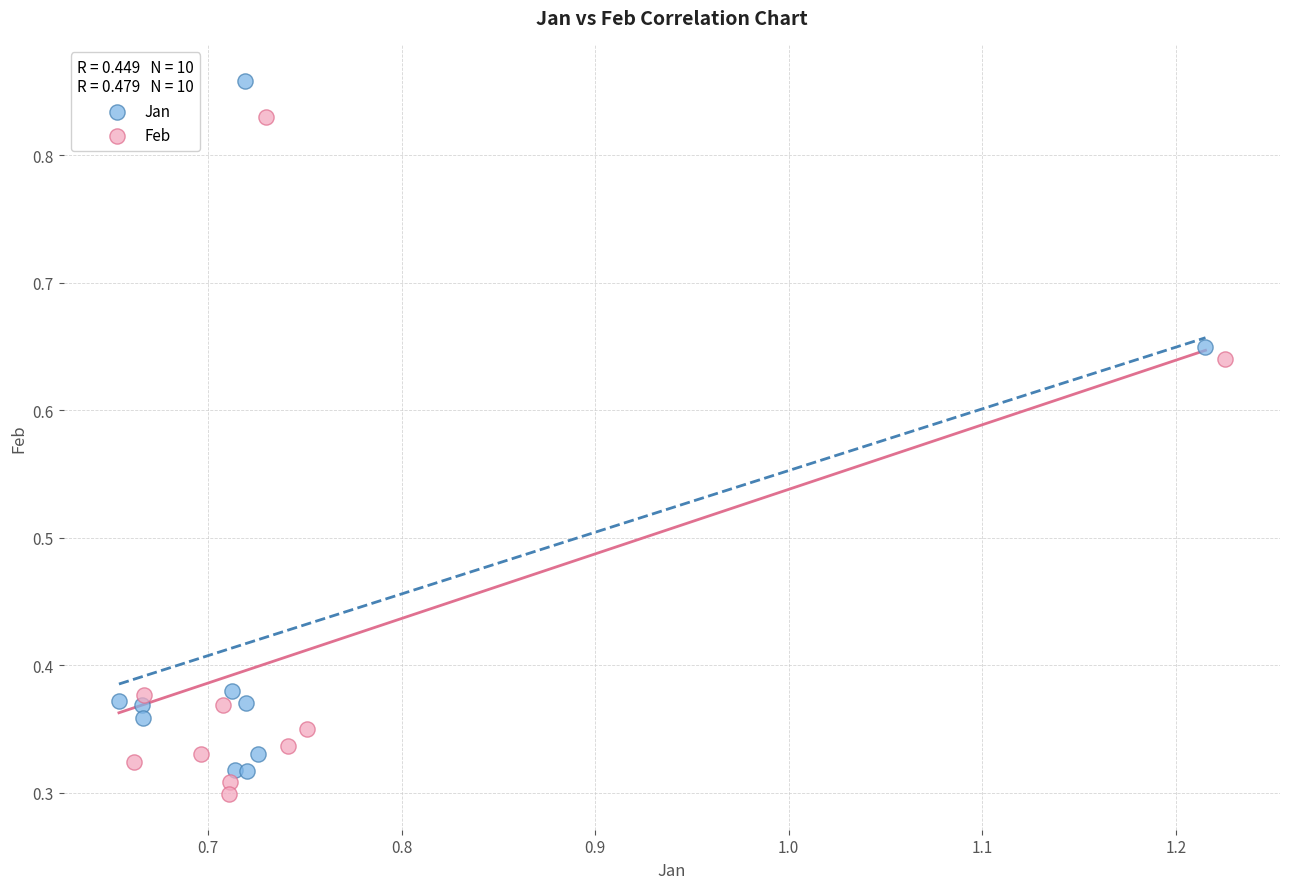

Which series has the largest Y range (max minus min)?

Jan